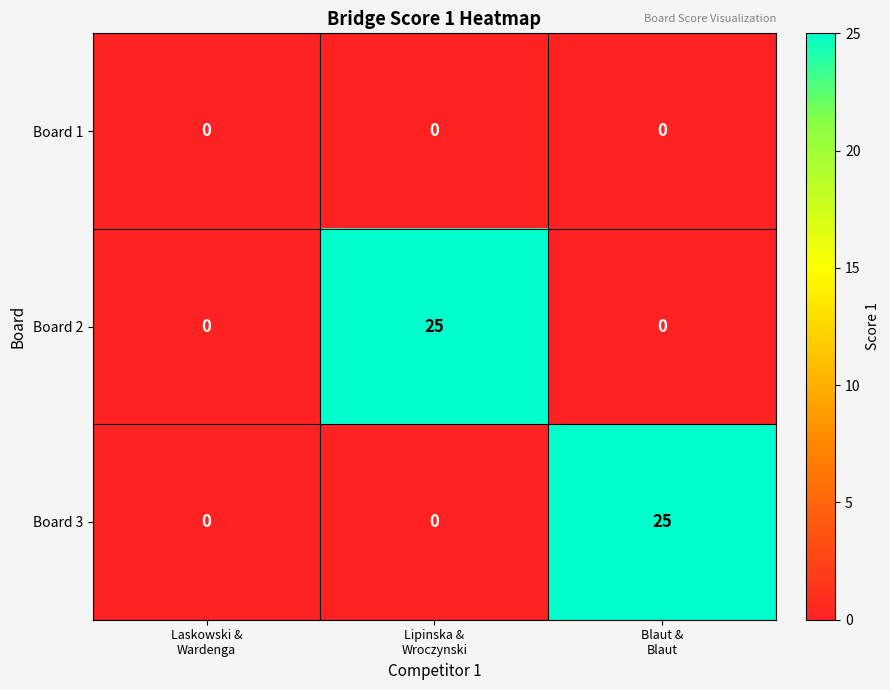

Reading left to right, transcribe all the data shown in this chart.

Board 1: 0	0	0
Board 2: 0	25	0
Board 3: 0	0	25